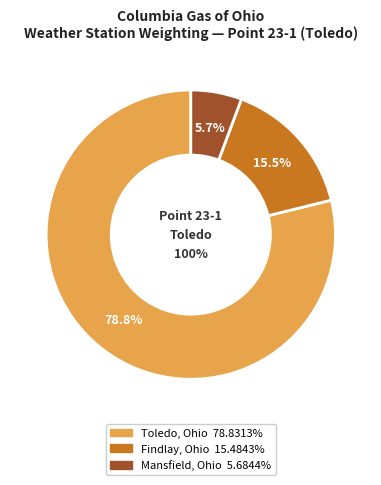

To the nearest percent, what portion does Findlay, Ohio represent?

15%